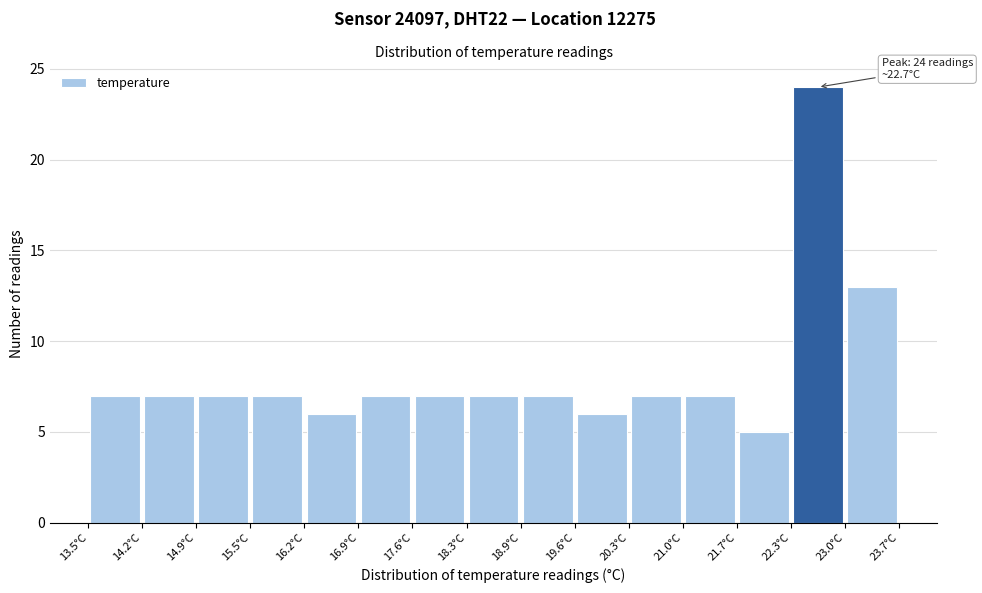

Which range on the x-axis has the tallest bar?

22.34 to 23.02